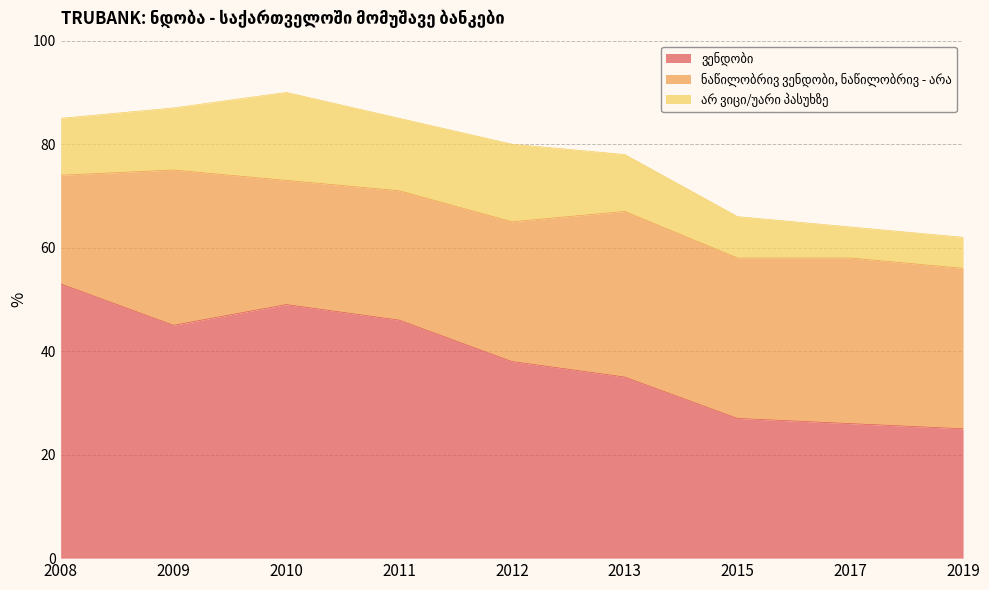

Reading right to left, transcribe all the data shown in this chart.

ვენდობი: 25	26	27	35	38	46	49	45	53
ნაწილობრივ ვენდობი, ნაწილობრივ - არა: 31	32	31	32	27	25	24	30	21
არ ვიცი/უარი პასუხზე: 6	6	8	11	15	14	17	12	11